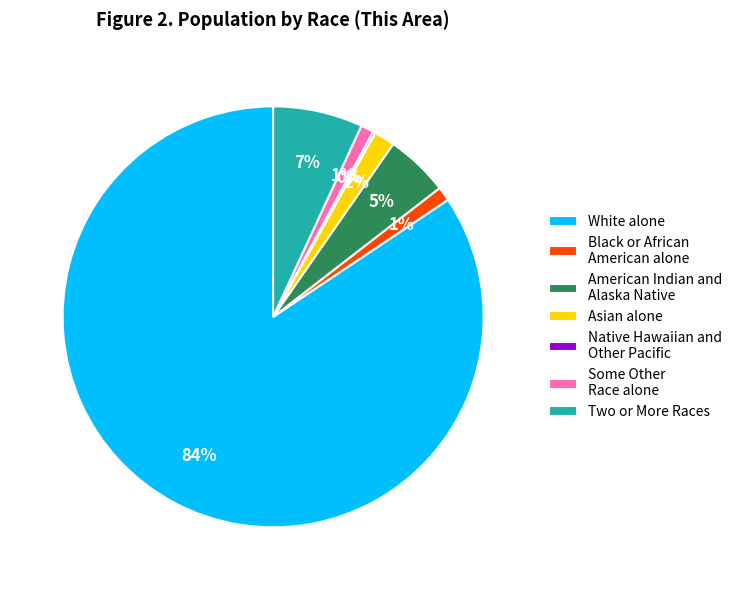

To the nearest percent, what is the average slice percentage?

14%